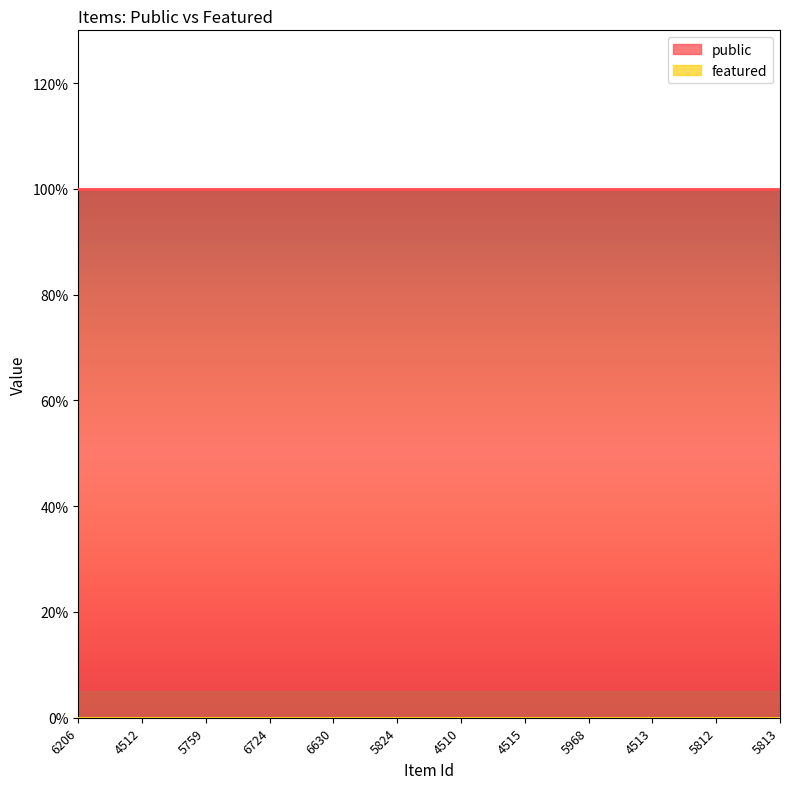

Does the chart display data point markers on the line(s)?

No